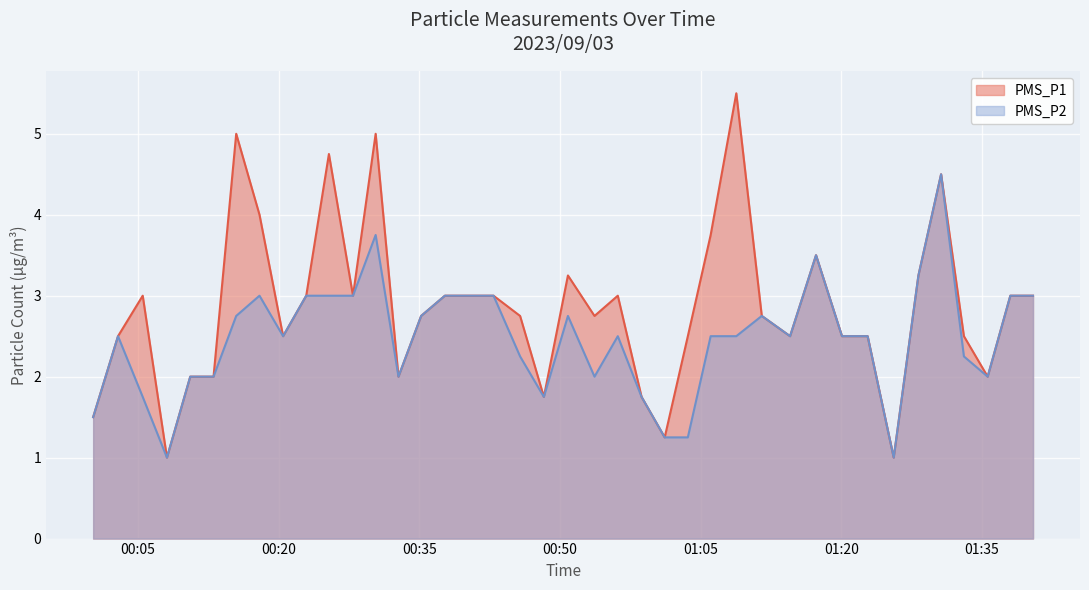

List the labels in order of PMS_P2 value, largest first.

2023/09/03 01:30:38, 2023/09/03 00:30:21, 2023/09/03 01:17:18, 2023/09/03 01:28:13, 2023/09/03 00:17:58, 2023/09/03 00:22:57, 2023/09/03 00:25:22, 2023/09/03 00:27:56, 2023/09/03 00:37:44, 2023/09/03 00:40:30, 2023/09/03 00:42:55, 2023/09/03 01:38:01, 2023/09/03 01:40:26, 2023/09/03 00:15:29, 2023/09/03 00:35:12, 2023/09/03 00:50:51, 2023/09/03 01:11:31, 2023/09/03 00:02:53, 2023/09/03 00:20:29, 2023/09/03 00:56:10, 2023/09/03 01:06:04, 2023/09/03 01:08:48, 2023/09/03 01:14:32, 2023/09/03 01:20:04, 2023/09/03 01:22:48, 2023/09/03 00:45:45, 2023/09/03 01:33:04, 2023/09/03 00:10:35, 2023/09/03 00:13:04, 2023/09/03 00:32:47, 2023/09/03 00:53:41, 2023/09/03 01:35:36, 2023/09/03 00:05:31, 2023/09/03 00:48:17, 2023/09/03 00:58:42, 2023/09/03 00:00:14, 2023/09/03 01:01:10, 2023/09/03 01:03:38, 2023/09/03 00:08:06, 2023/09/03 01:25:35